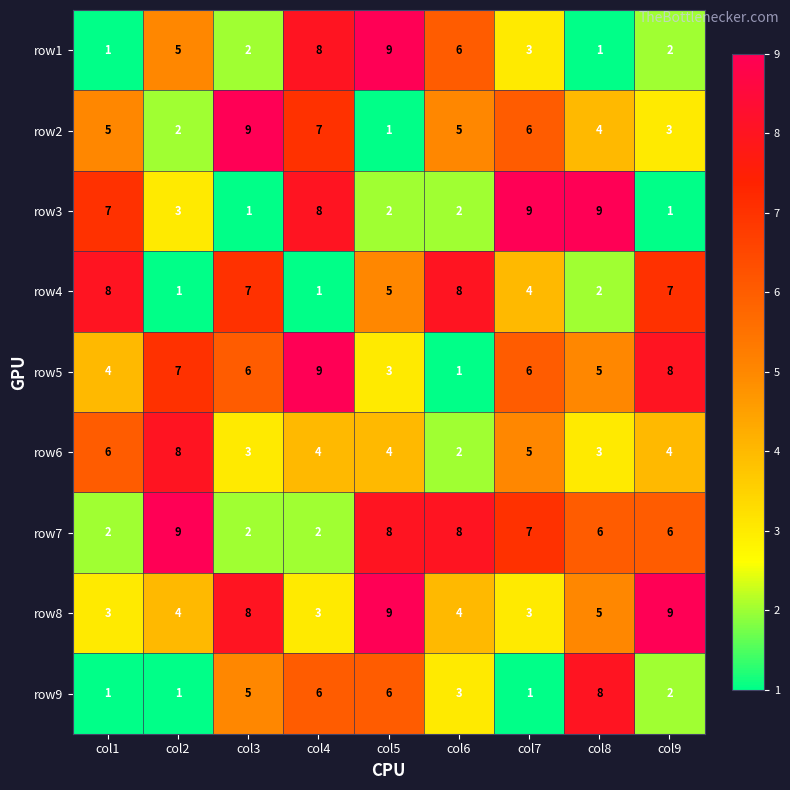

What is the maximum value for row1?

9